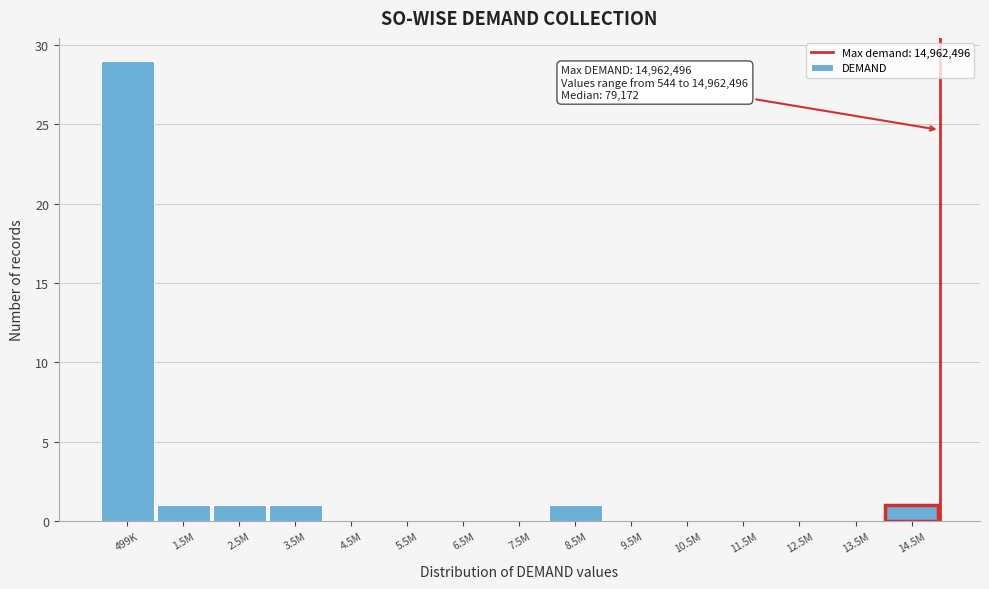

Reading left to right, list all the values displayed in this chart.

499K=29	1.5M=1	2.5M=1	3.5M=1	4.5M=0	5.5M=0	6.5M=0	7.5M=0	8.5M=1	9.5M=0	10.5M=0	11.5M=0	12.5M=0	13.5M=0	14.5M=1